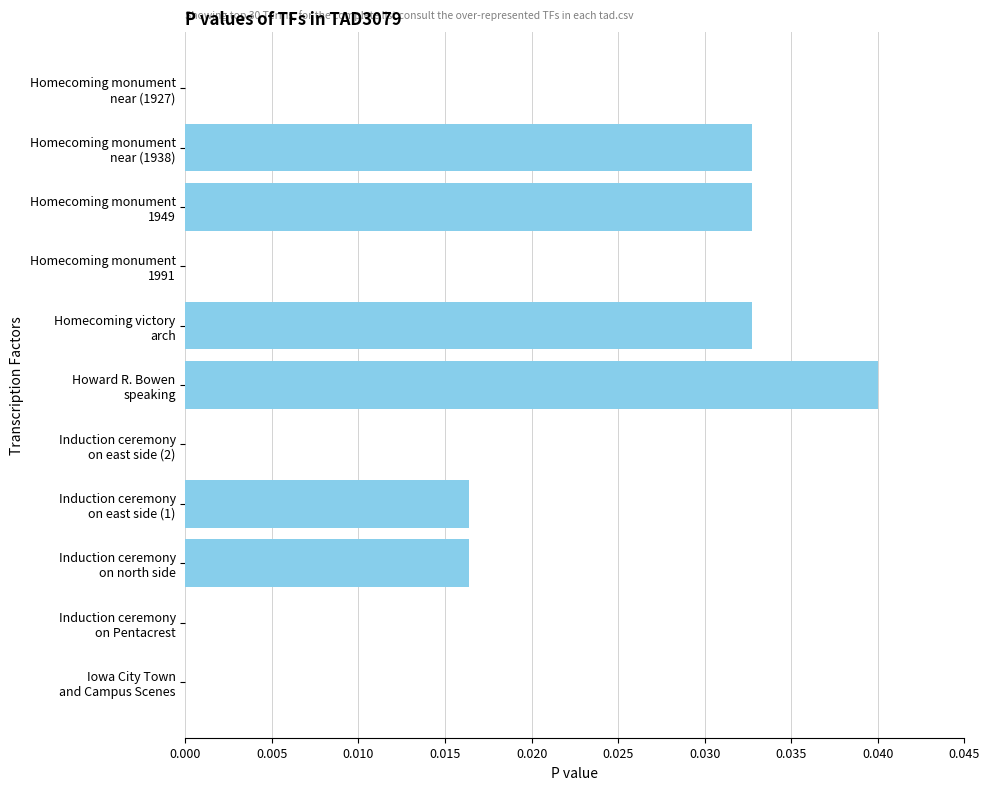

How many data points does each series have?

11